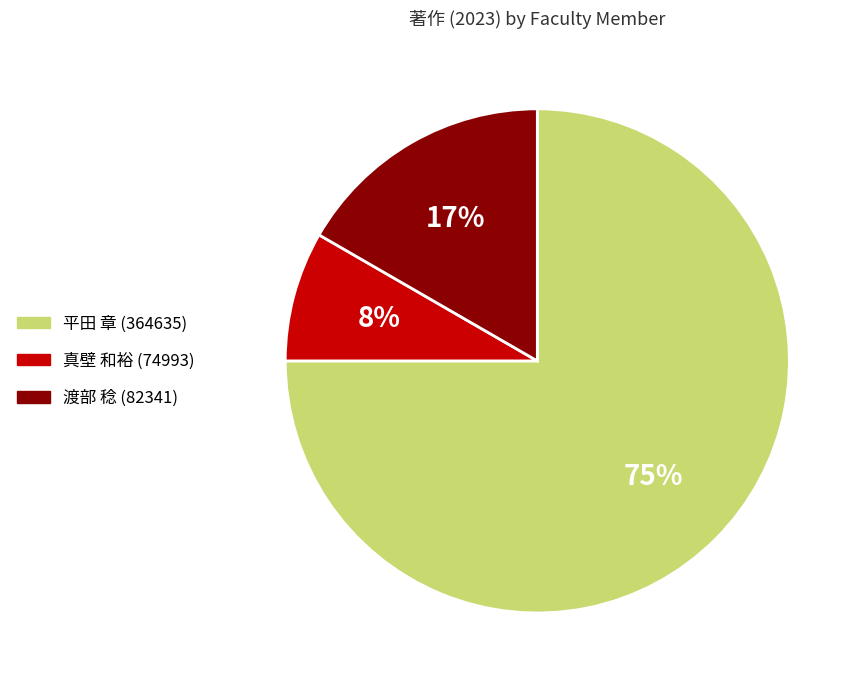

To the nearest percent, what is the average slice percentage?

33%